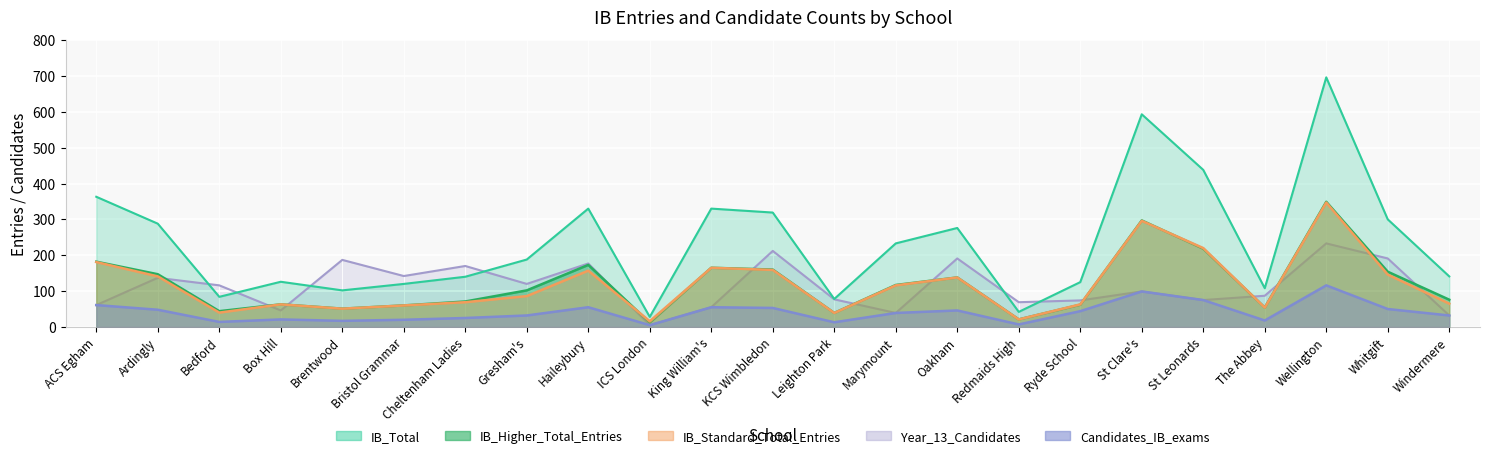

Reading left to right, what are all the values shown in this chart?

IB_Higher_Total_Entries: ACS Egham=182	Ardingly=147	Bedford=44	Box Hill=63	Brentwood=51	Bristol Grammar=60	Cheltenham Ladies=71	Gresham's=102	Haileybury=173	ICS London=12	King William's=165	KCS Wimbledon=160	Leighton Park=39	Marymount=117	Oakham=138	Redmaids High=21	Ryde School=62	St Clare's=297	St Leonards=218	The Abbey=54	Wellington=349	Whitgift=154	Windermere=76
IB_Standard_Total_Entries: ACS Egham=181	Ardingly=141	Bedford=40	Box Hill=63	Brentwood=51	Bristol Grammar=60	Cheltenham Ladies=69	Gresham's=86	Haileybury=157	ICS London=16	King William's=165	KCS Wimbledon=159	Leighton Park=39	Marymount=116	Oakham=138	Redmaids High=21	Ryde School=63	St Clare's=296	St Leonards=220	The Abbey=54	Wellington=347	Whitgift=146	Windermere=65
IB_Total: ACS Egham=363	Ardingly=288	Bedford=84	Box Hill=126	Brentwood=102	Bristol Grammar=120	Cheltenham Ladies=140	Gresham's=188	Haileybury=330	ICS London=28	King William's=330	KCS Wimbledon=319	Leighton Park=78	Marymount=233	Oakham=276	Redmaids High=42	Ryde School=125	St Clare's=593	St Leonards=438	The Abbey=108	Wellington=696	Whitgift=300	Windermere=141
Year_13_Candidates: ACS Egham=61	Ardingly=137	Bedford=116	Box Hill=46	Brentwood=187	Bristol Grammar=142	Cheltenham Ladies=170	Gresham's=120	Haileybury=177	ICS London=5	King William's=55	KCS Wimbledon=212	Leighton Park=77	Marymount=39	Oakham=191	Redmaids High=69	Ryde School=74	St Clare's=99	St Leonards=75	The Abbey=87	Wellington=233	Whitgift=191	Windermere=32
Candidates_IB_exams: ACS Egham=61	Ardingly=48	Bedford=14	Box Hill=21	Brentwood=17	Bristol Grammar=20	Cheltenham Ladies=25	Gresham's=32	Haileybury=55	ICS London=5	King William's=55	KCS Wimbledon=53	Leighton Park=13	Marymount=39	Oakham=46	Redmaids High=7	Ryde School=44	St Clare's=99	St Leonards=75	The Abbey=18	Wellington=116	Whitgift=50	Windermere=32